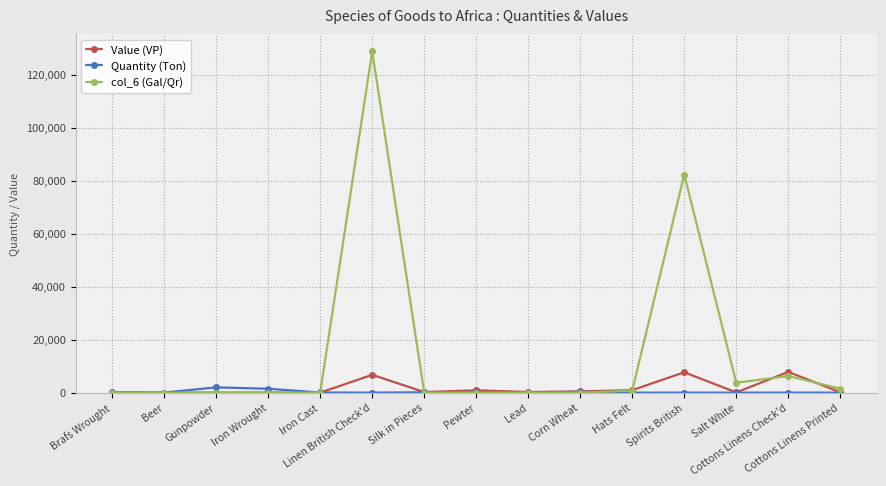

What is the greatest value displayed?

128783